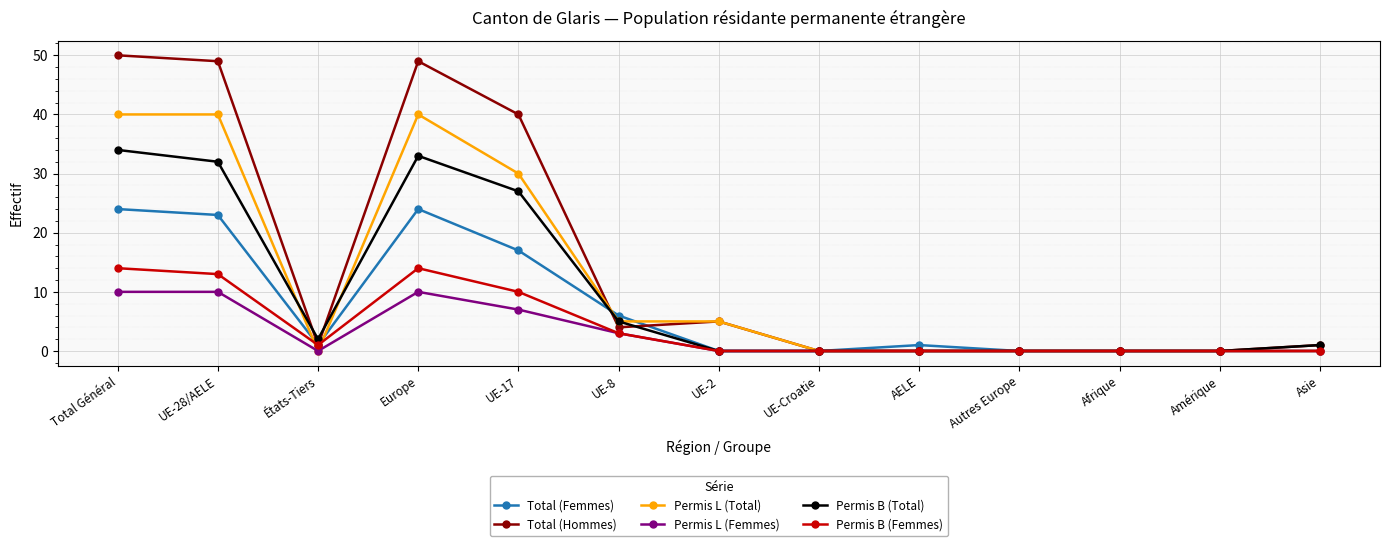

How many series are shown in this chart?

6